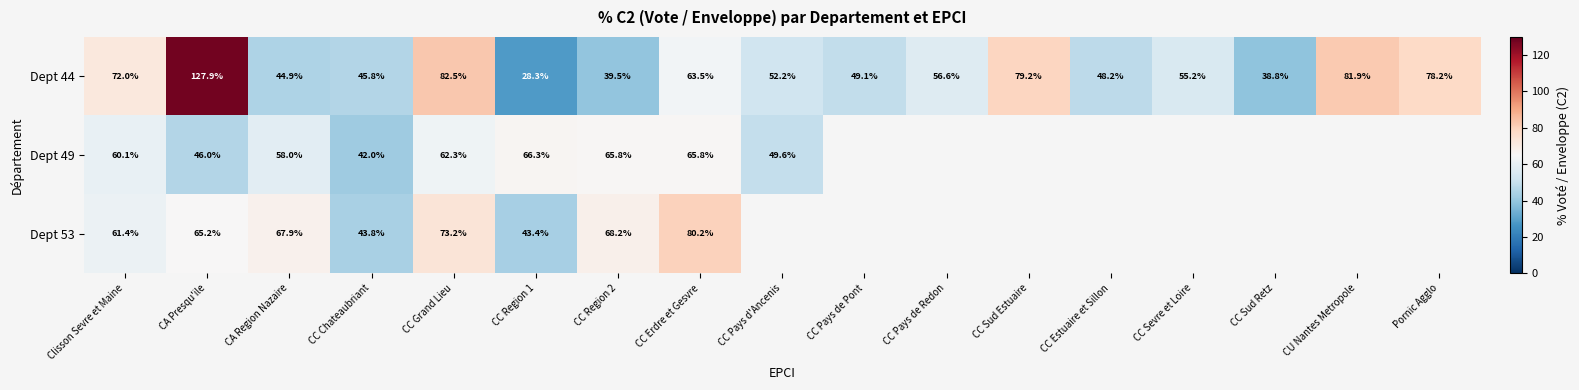

What is the average value of the Dept 44 series?

61.4